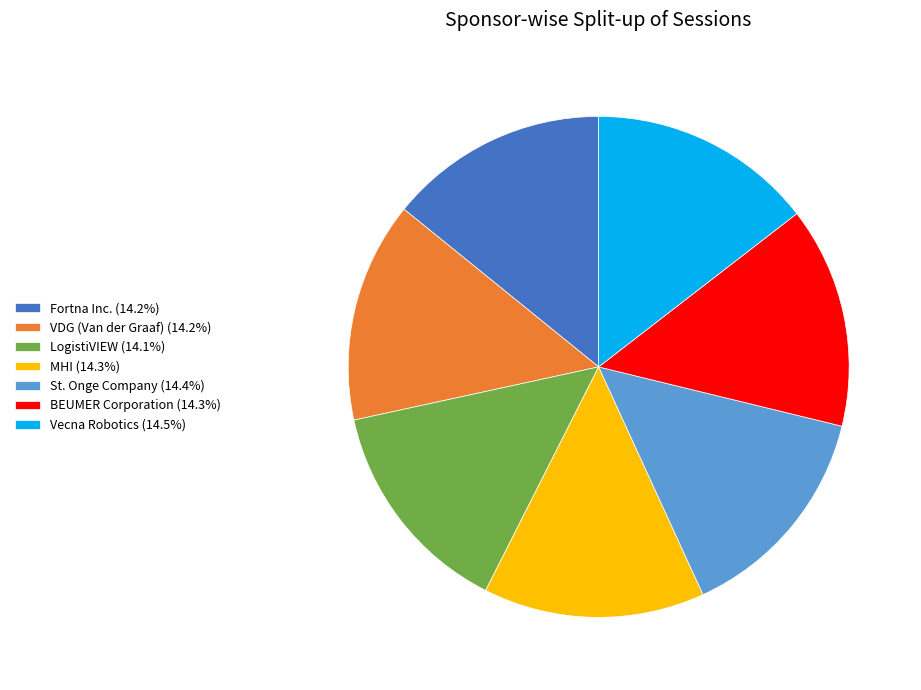

What is the ratio of the value at St. Onge Company (14.4%) to the value at VDG (Van der Graaf) (14.2%)?

1.0